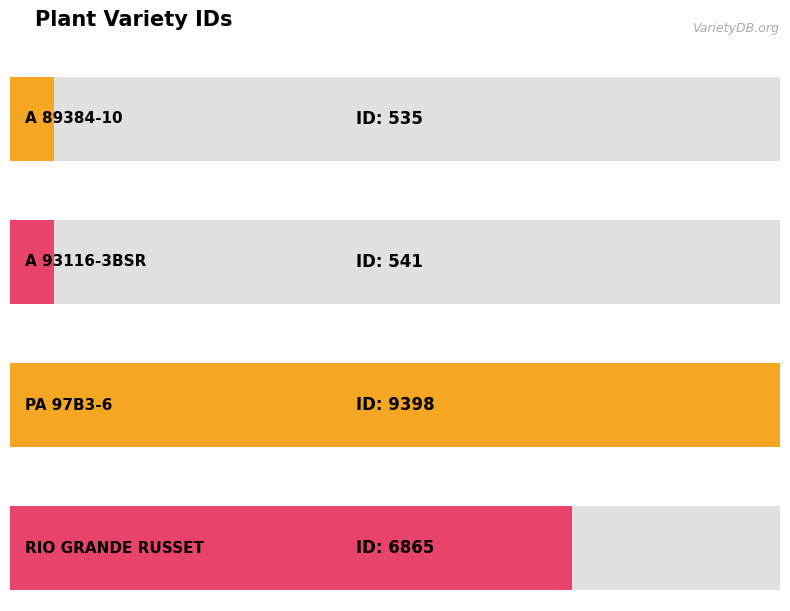

Approximately how many times larger is the value at A 89384-10 compared to PA 97B3-6?

0.1